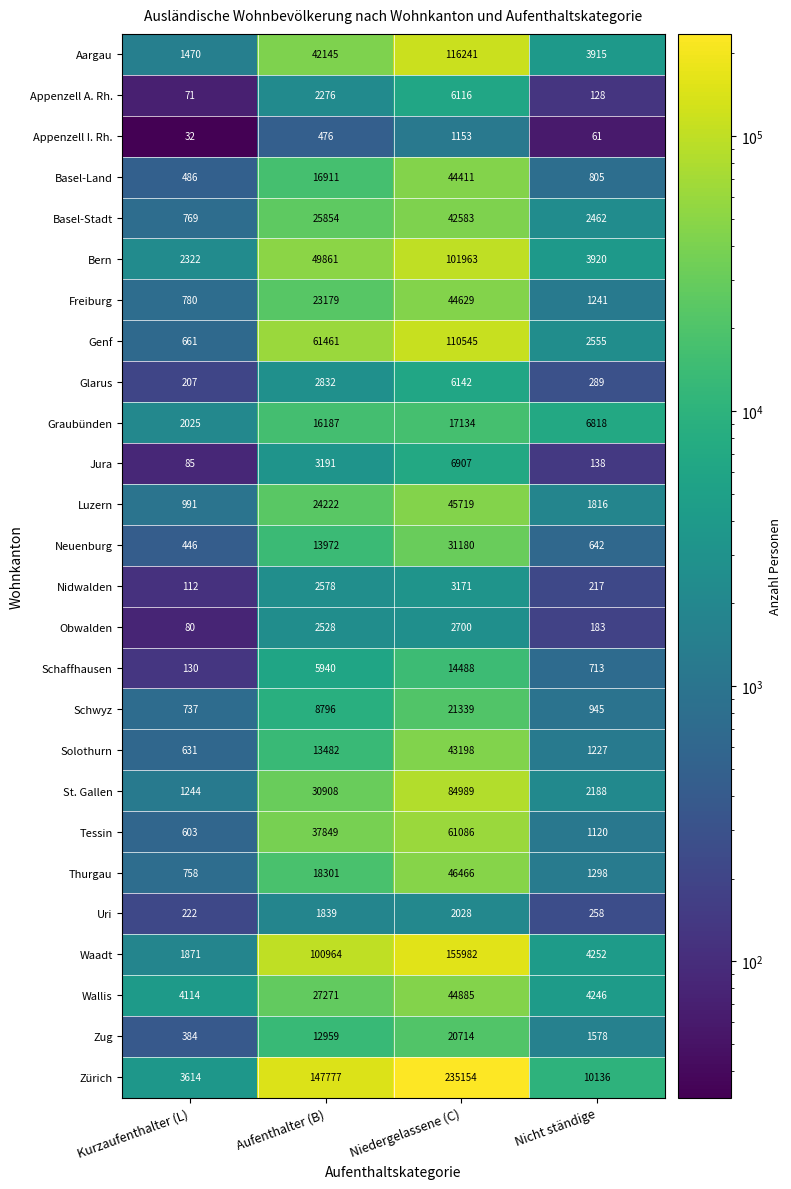

What is the difference between the Bern values at Nicht ständige and Niedergelassene (C)?

98043